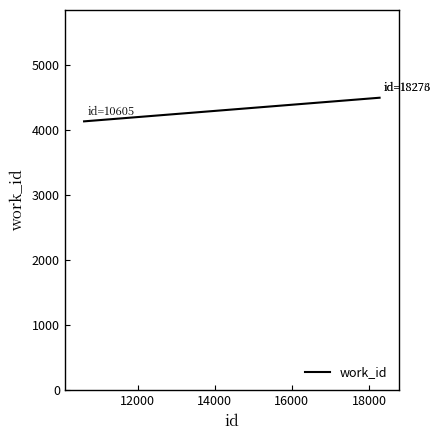

Does the chart have visible grid lines?

No